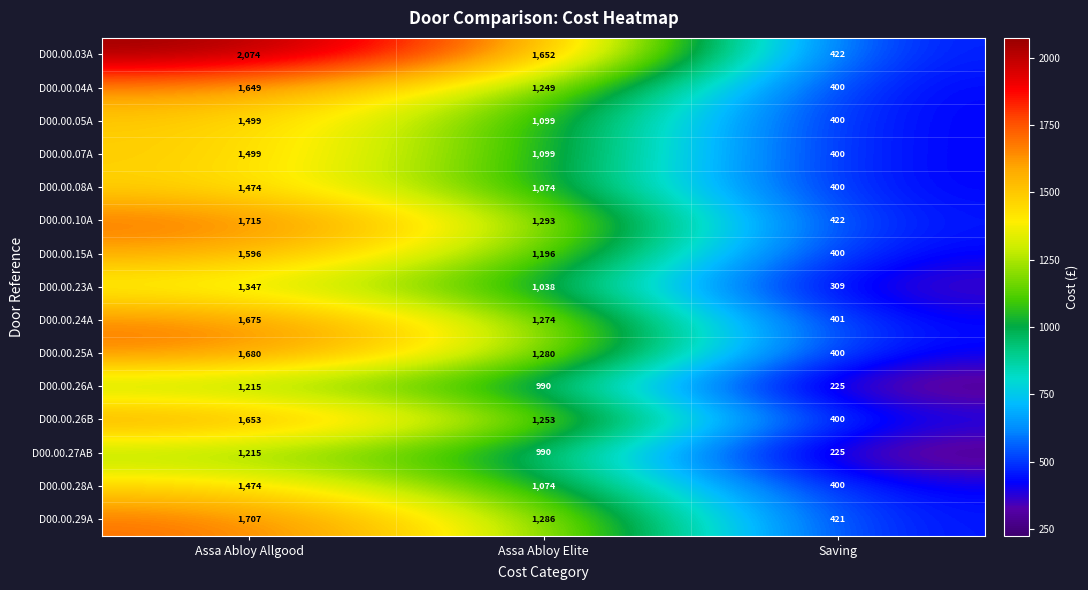

Which category has the lowest value in the D00.00.15A series?

Saving